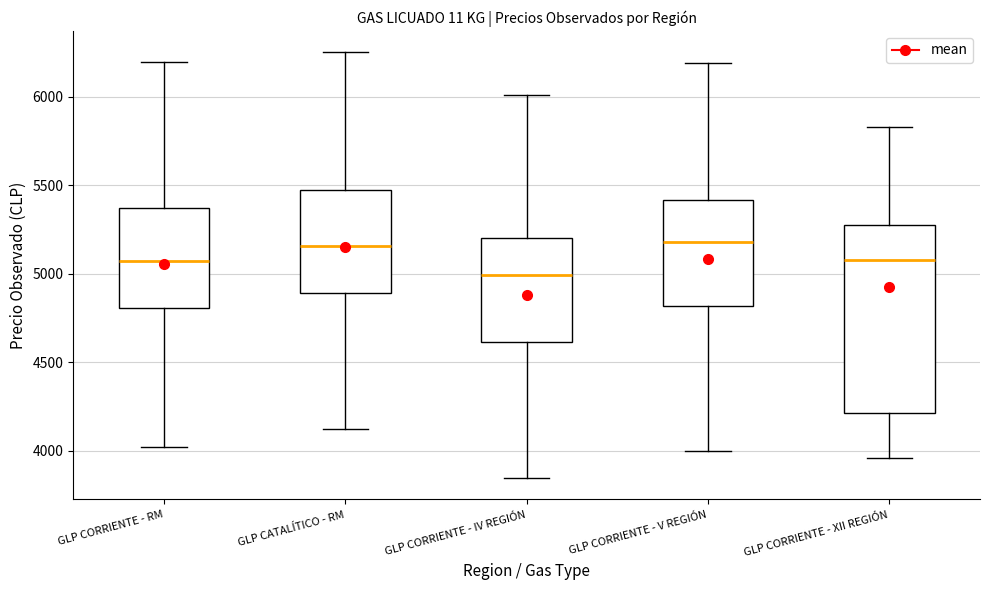

Reading left to right, read every box against the y-axis: the position of its median line, the range the box covers, and the ends of its whiskers. The values are not printed on the chart, so give them approximately, as read against the axis.

GLP CORRIENTE - RM: median 5050, box 4800 to 5350, whiskers 4000 to 6200
GLP CATALÍTICO - RM: median 5150, box 4900 to 5450, whiskers 4100 to 6250
GLP CORRIENTE - IV REGIÓN: median 5000, box 4600 to 5200, whiskers 3850 to 6000
GLP CORRIENTE - V REGIÓN: median 5200, box 4800 to 5400, whiskers 4000 to 6200
GLP CORRIENTE - XII REGIÓN: median 5100, box 4200 to 5300, whiskers 3950 to 5850